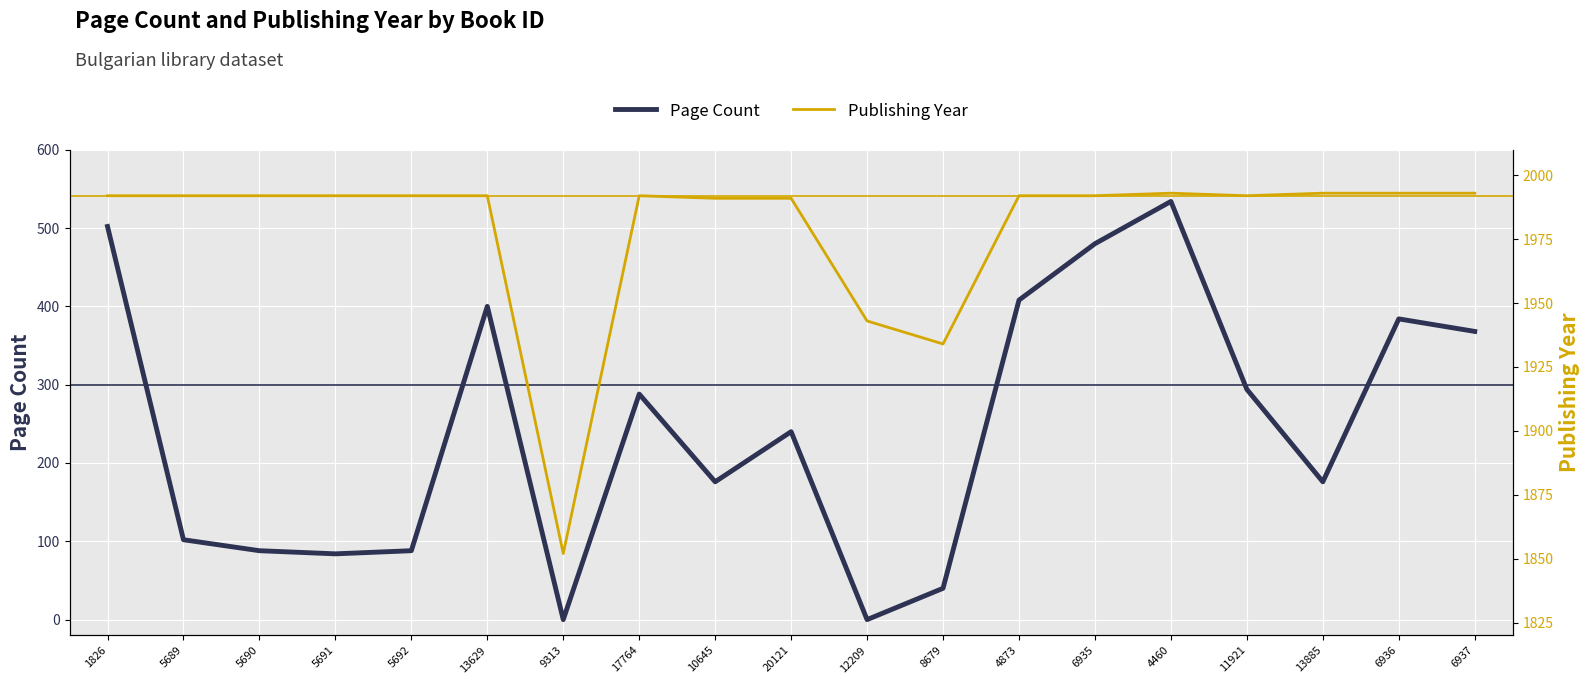

Count the number of data series in this chart.

2